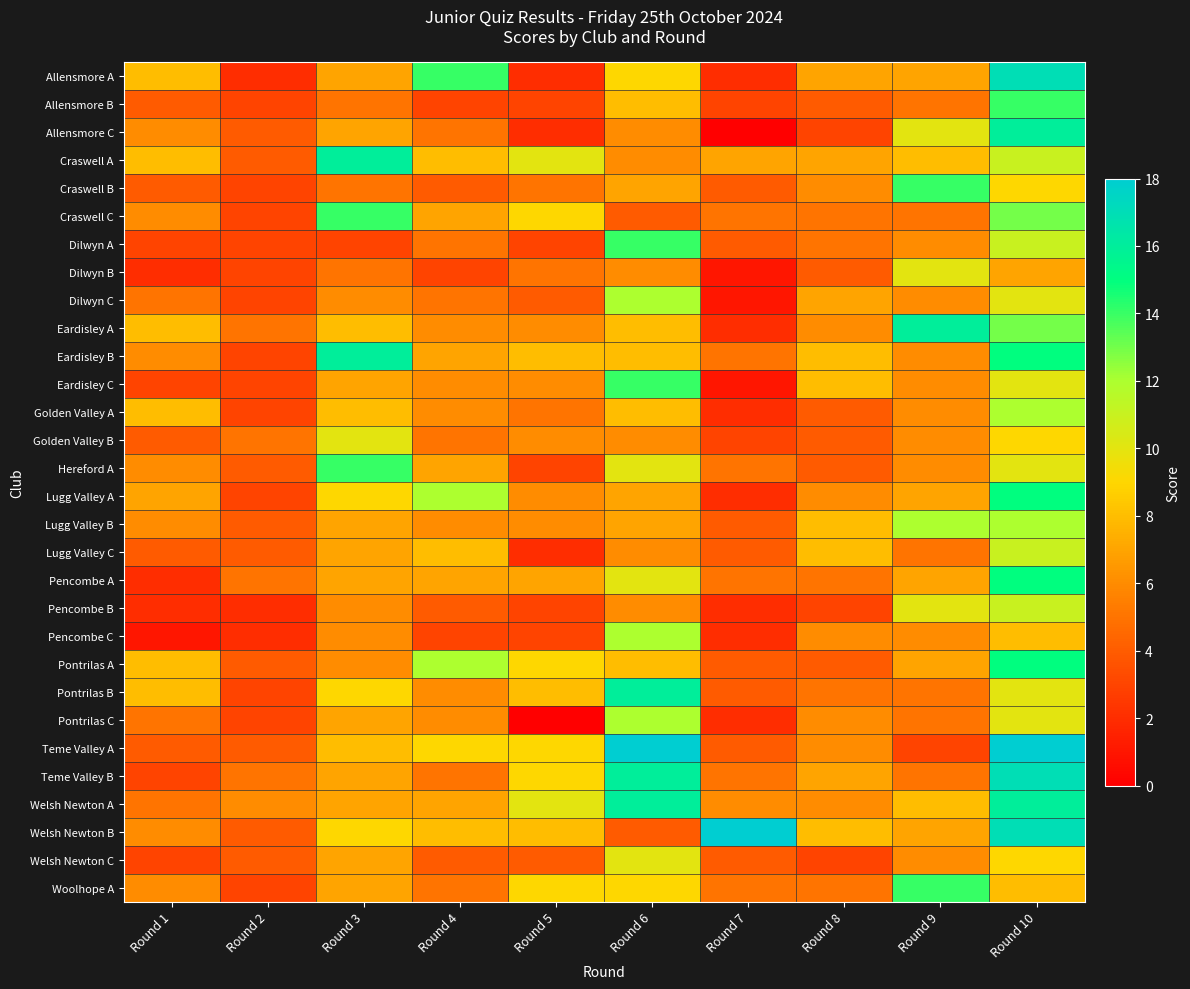

At which category is the sum across all series the highest?

Round 10